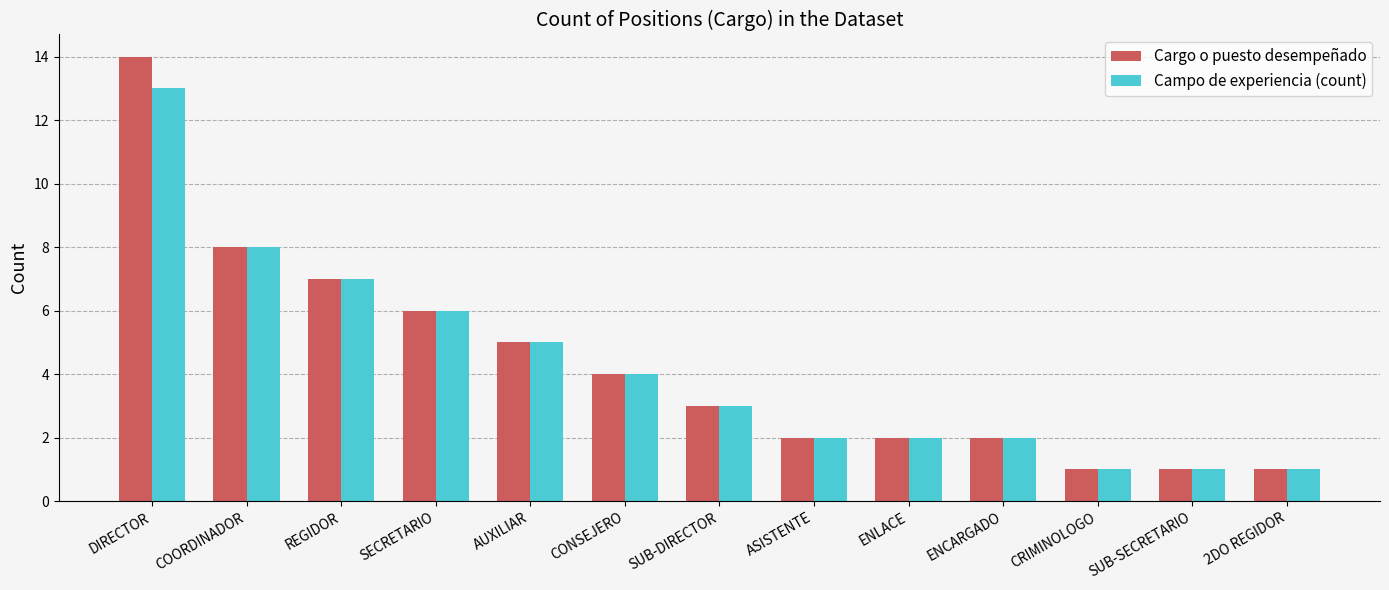

How many data points does each series have?

13